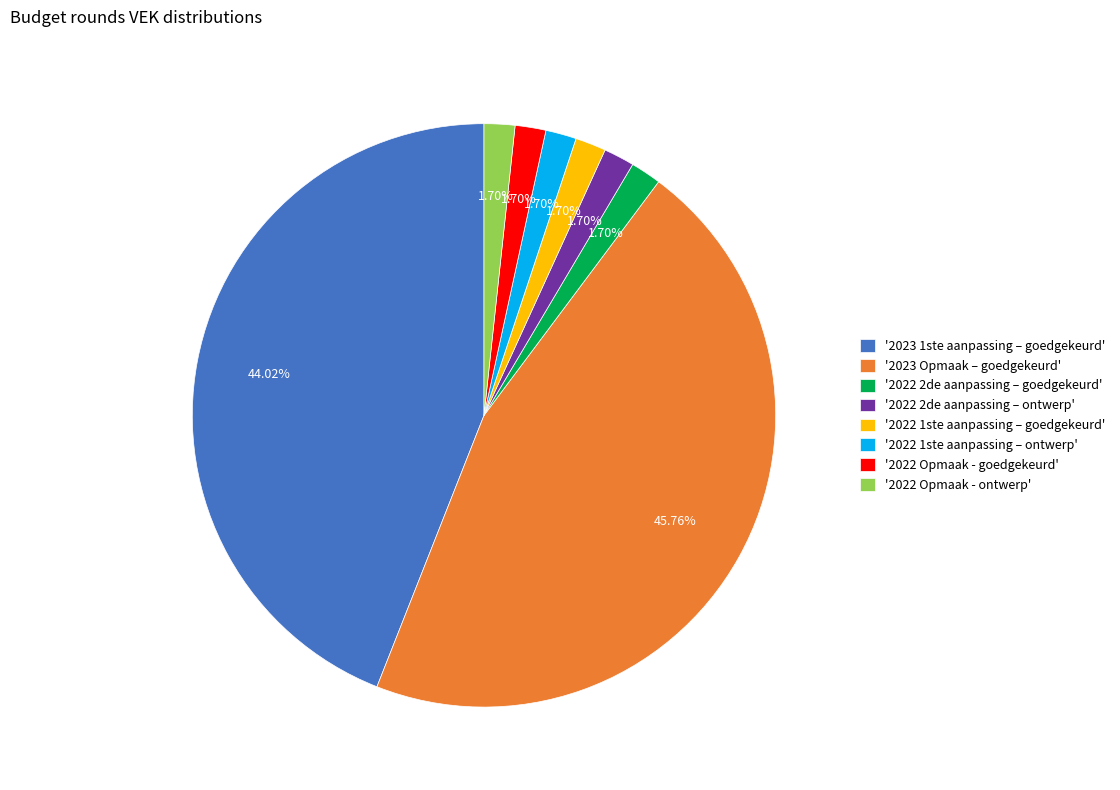

What is the largest slice in the pie chart?

'2023 Opmaak – goedgekeurd'